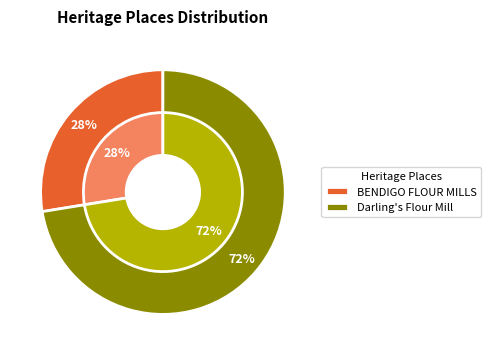

Is it true that Darling's Flour Mill is 72% of the pie?

True